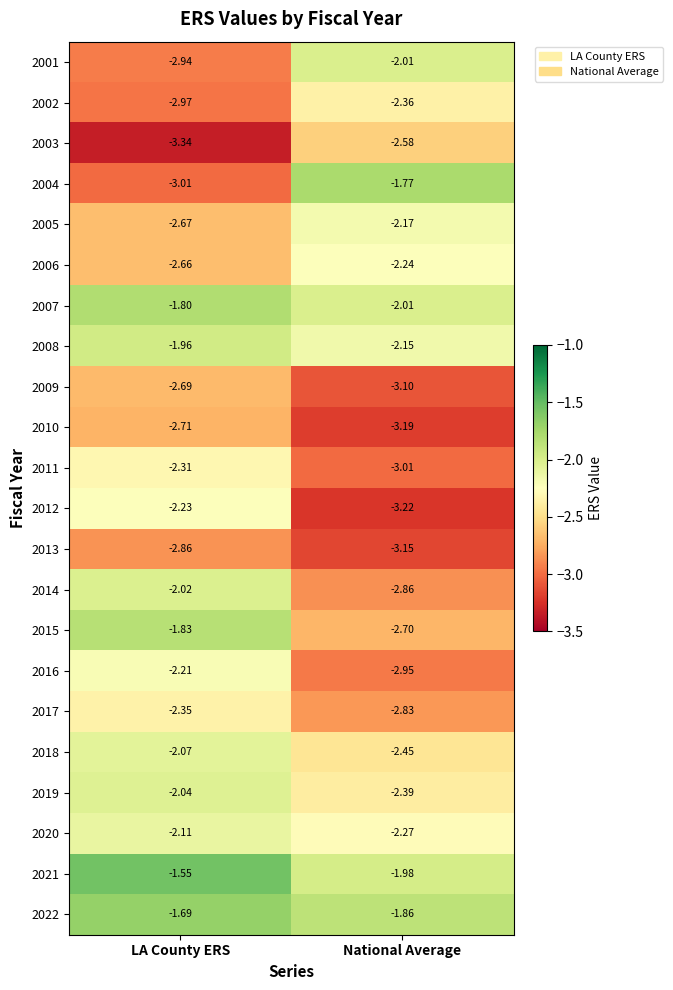

Where is 2017 nearest to the value -2?

LA County ERS